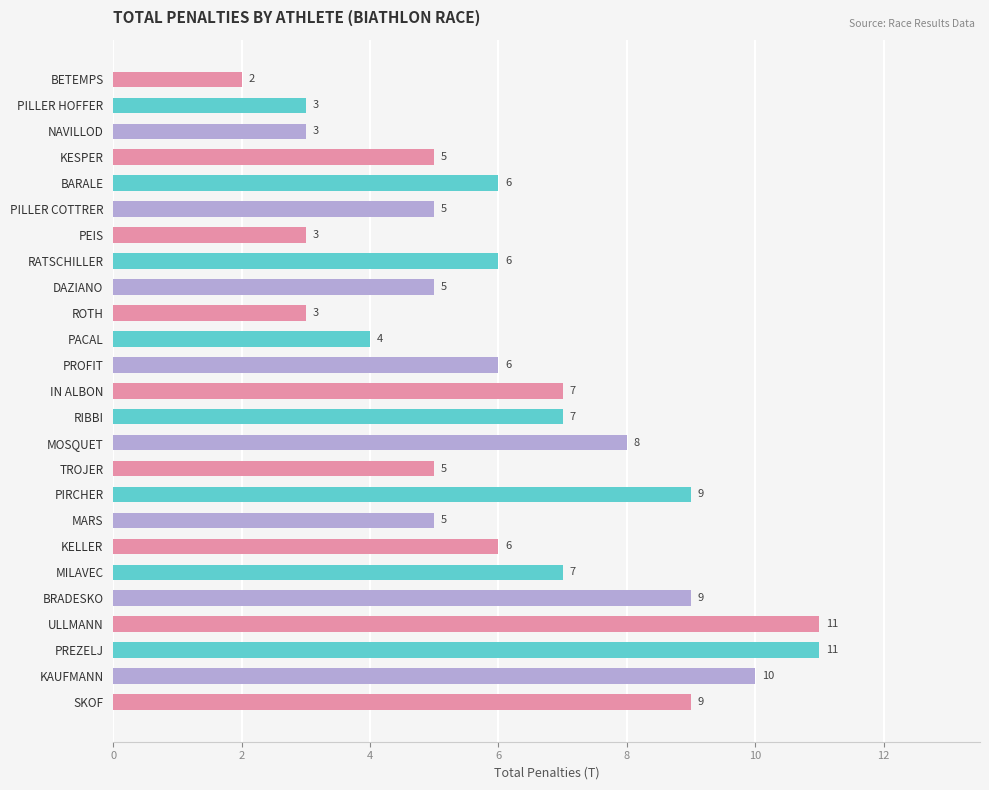

What is the sum of all values?

155